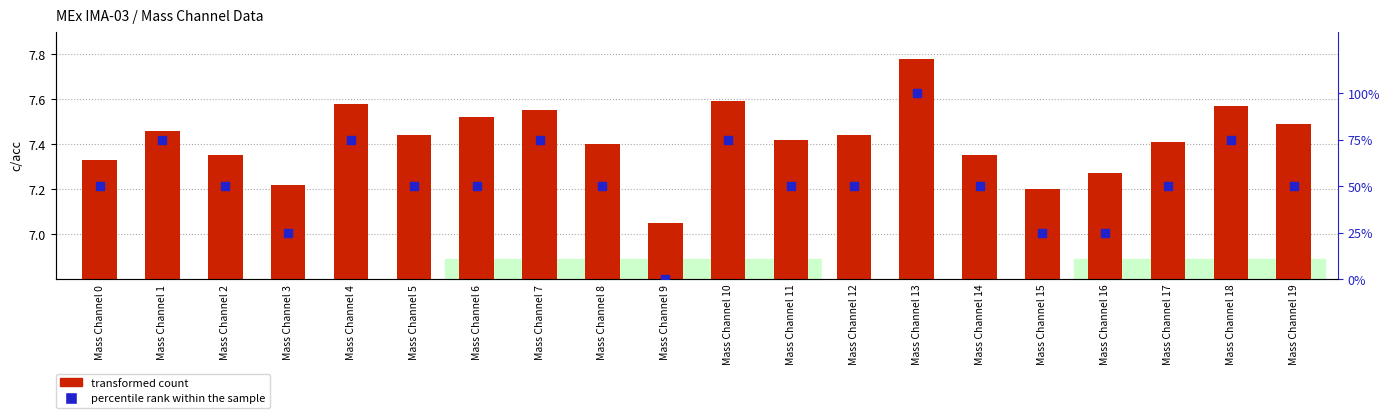

What is the total value across all series at Mass Channel 19?

57.5